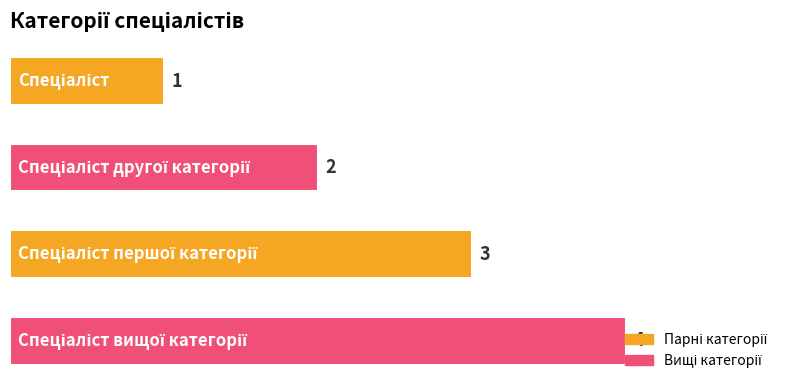

What is the value of the 4th bar from the top?

4